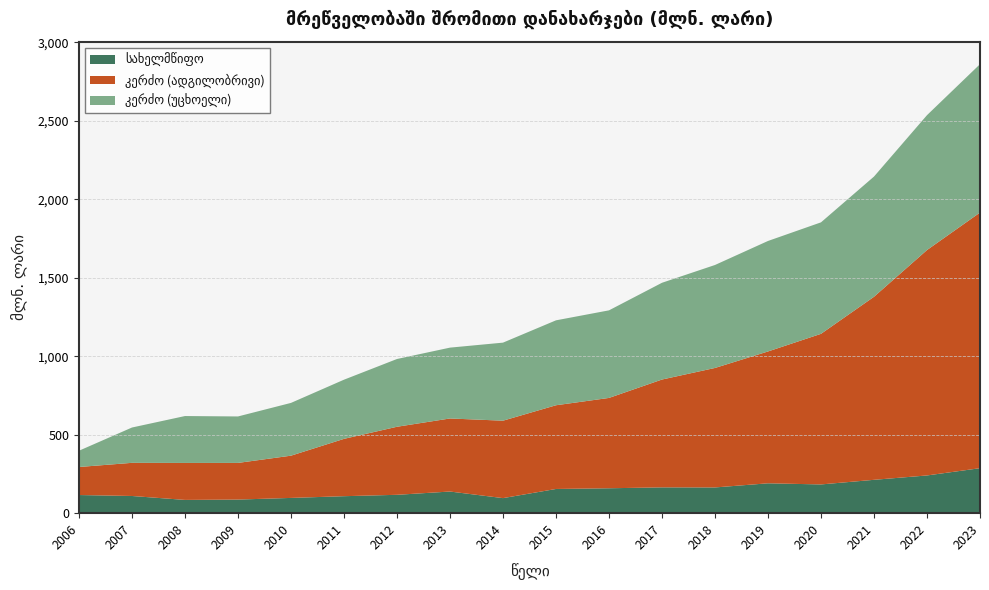

Reading left to right, extract all data points from this chart.

სახელმწიფო: 2006=115.9	2007=109.8	2008=84.8	2009=87.0	2010=97.5	2011=108.5	2012=117.3	2013=138.2	2014=96.2	2015=154.5	2016=159.0	2017=164.7	2018=164.2	2019=190.6	2020=183.4	2021=212.8	2022=240.6	2023=286.9
კერძო (ადგილობრივი): 2006=178.6	2007=211.2	2008=235.5	2009=233.5	2010=269.1	2011=365.2	2012=433.5	2013=465.4	2014=493.3	2015=533.3	2016=575.5	2017=687.0	2018=761.2	2019=839.9	2020=959.4	2021=1166.1	2022=1436.0	2023=1628.4
კერძო (უცხოელი): 2006=103.6	2007=225.0	2008=298.8	2009=296.0	2010=336.2	2011=376.9	2012=431.7	2013=451.3	2014=497.2	2015=541.0	2016=557.9	2017=616.4	2018=656.0	2019=703.9	2020=710.2	2021=765.8	2022=859.2	2023=945.3